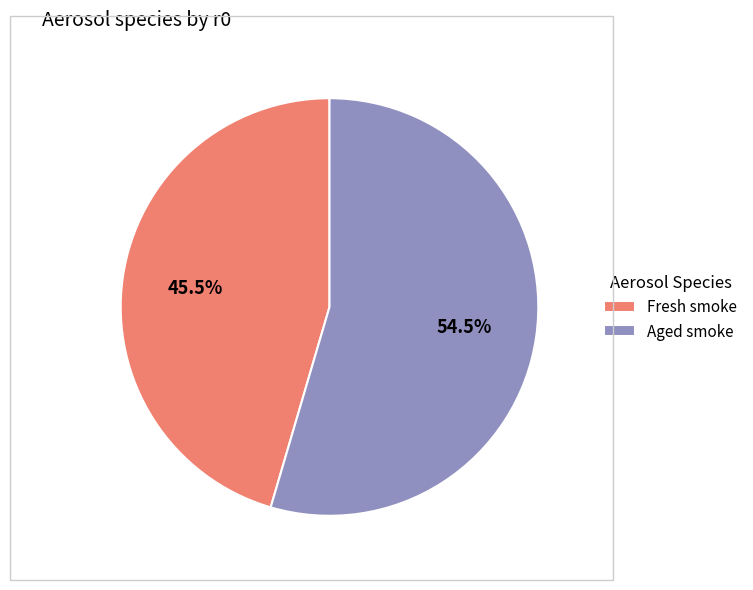

Which category has the biggest portion of the pie?

Aged smoke